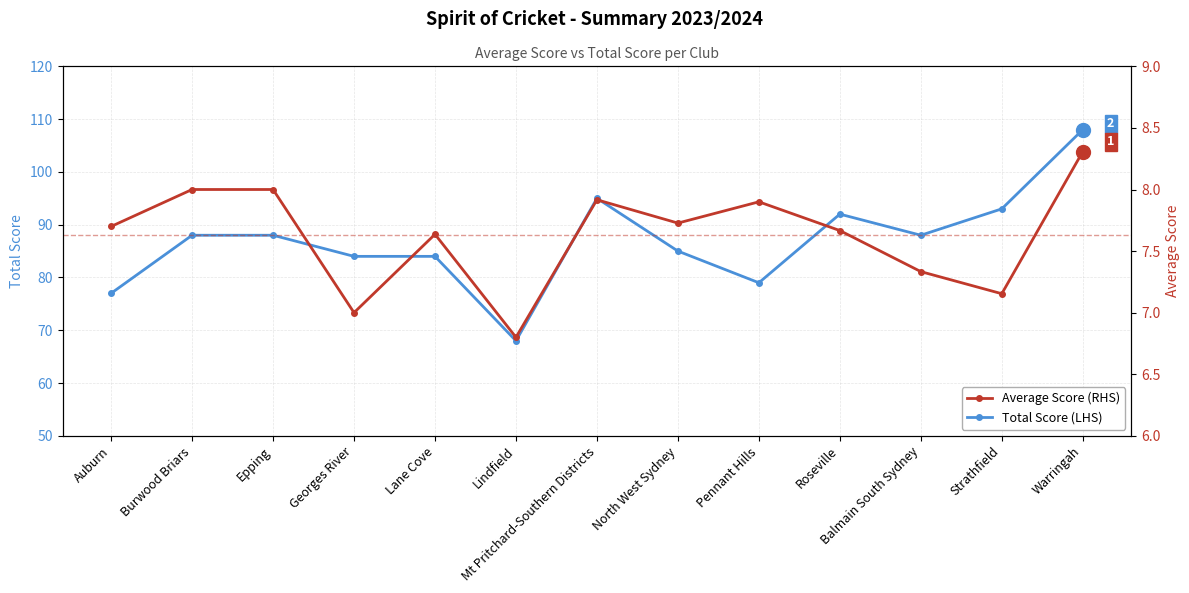

The value of Total at Auburn is 17.1. True or false?

False